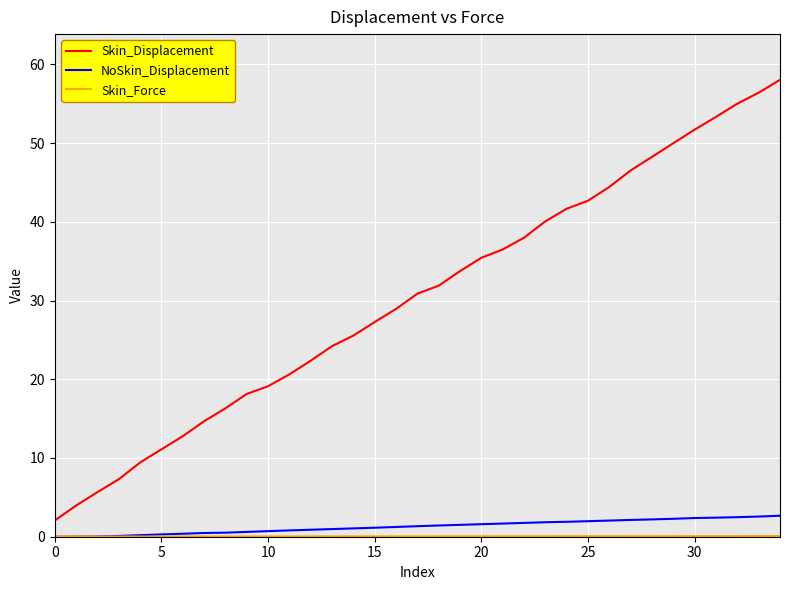

Count the number of data series in this chart.

3